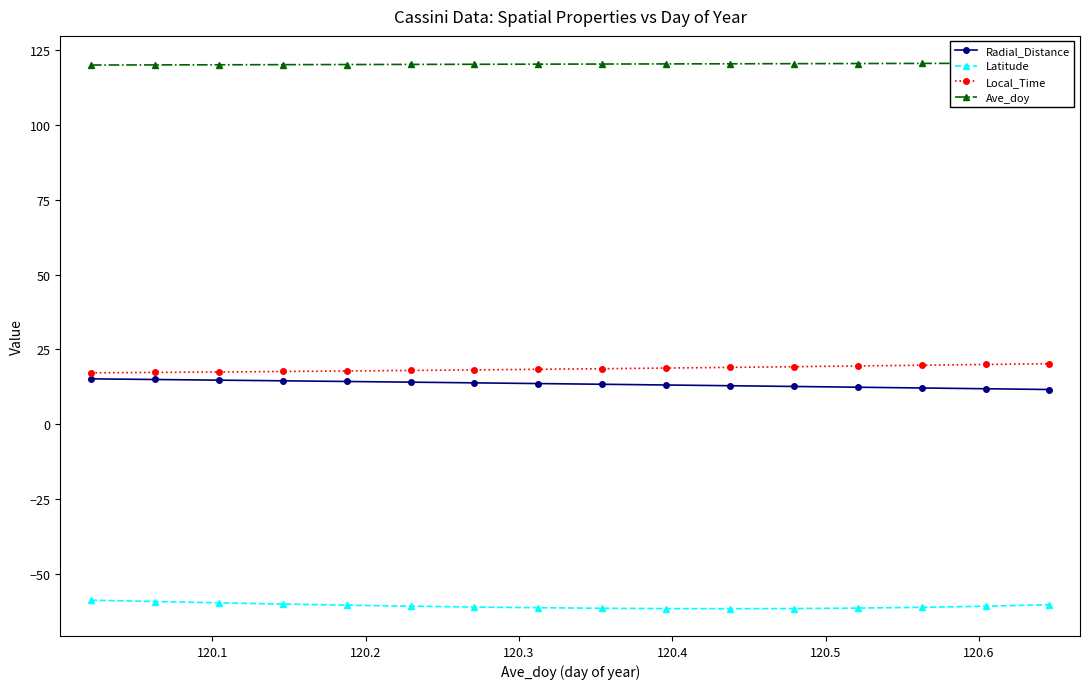

How many values in the Latitude series exceed -60?

3